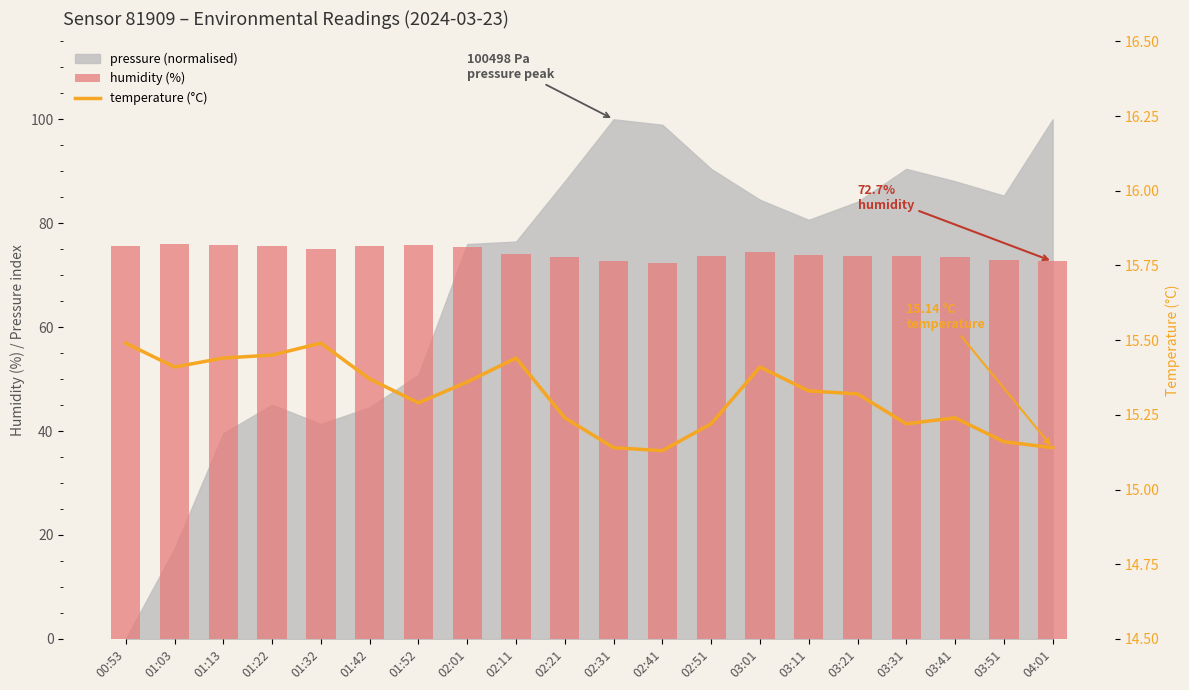

At how many categories does at least one series exceed 42?

20